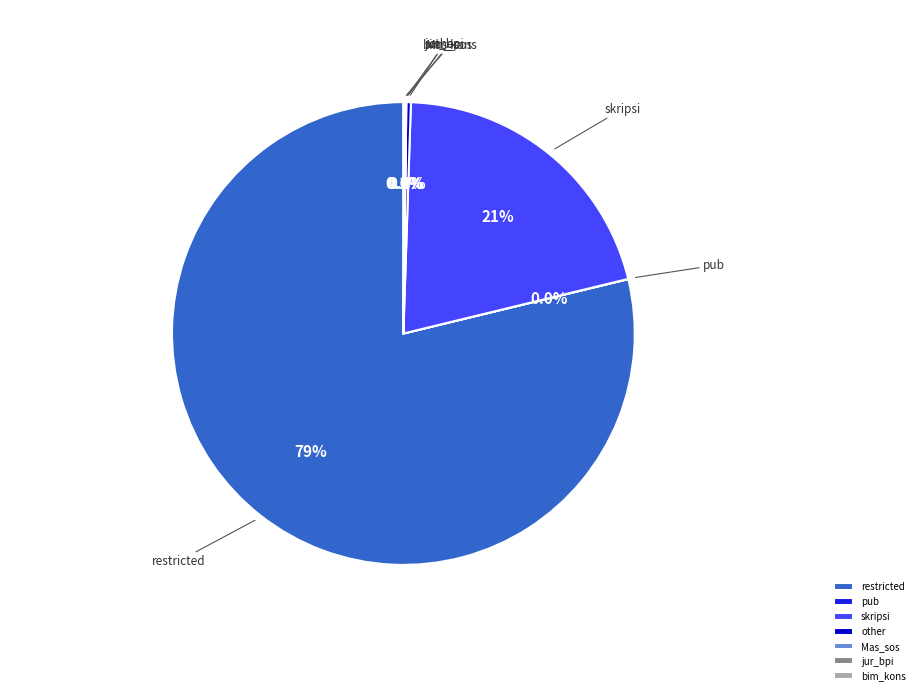

Which category accounts for the majority?

restricted